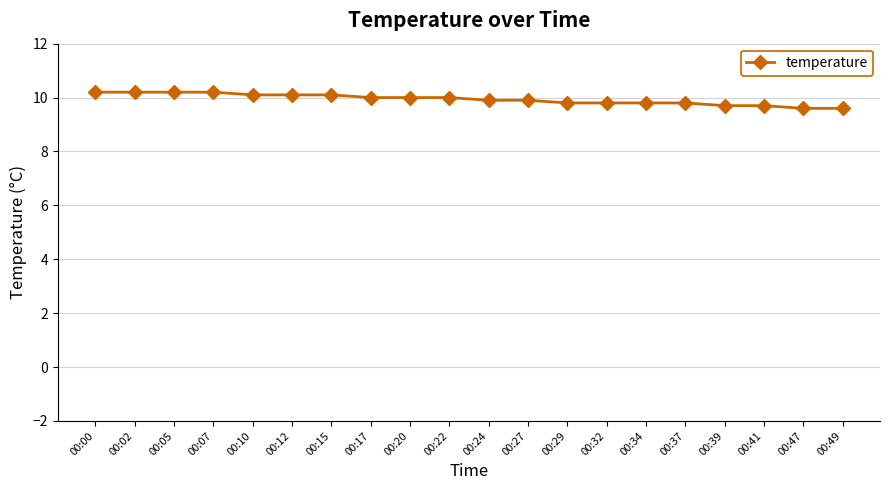

Read the value at 00:27.

9.9